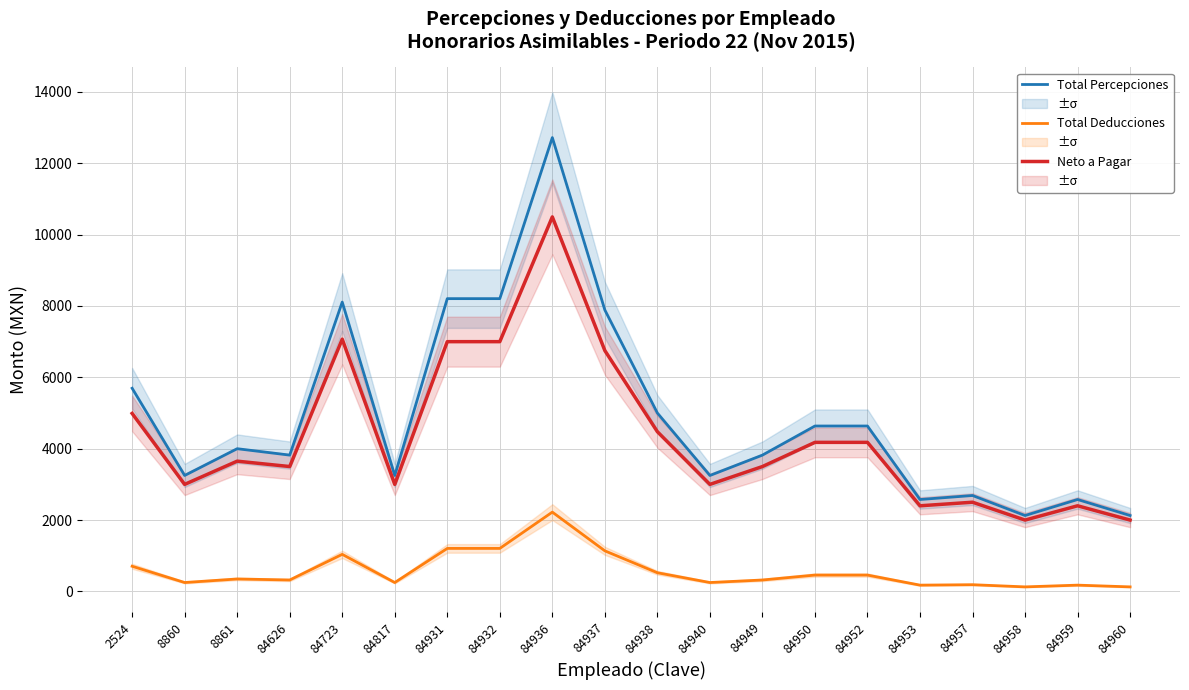

Which category has the highest value in the Total Deducciones series?

84936